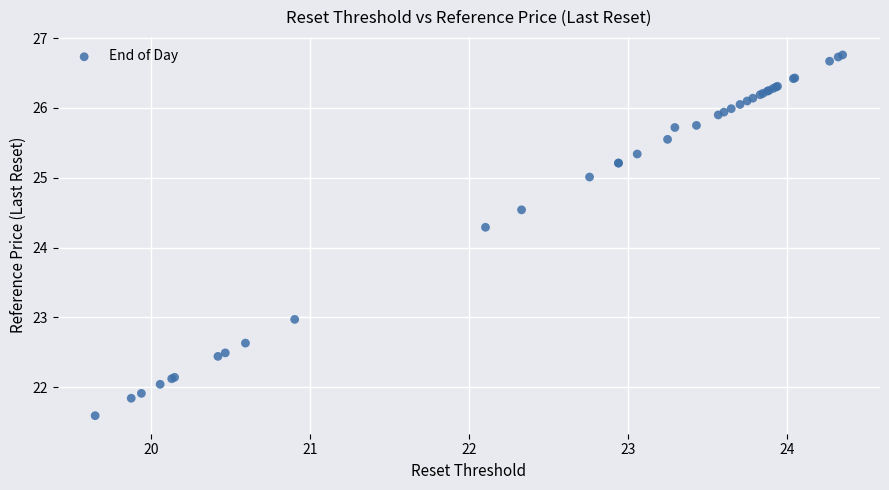

What Y value in the scatter plot is closest to 24?

24.3